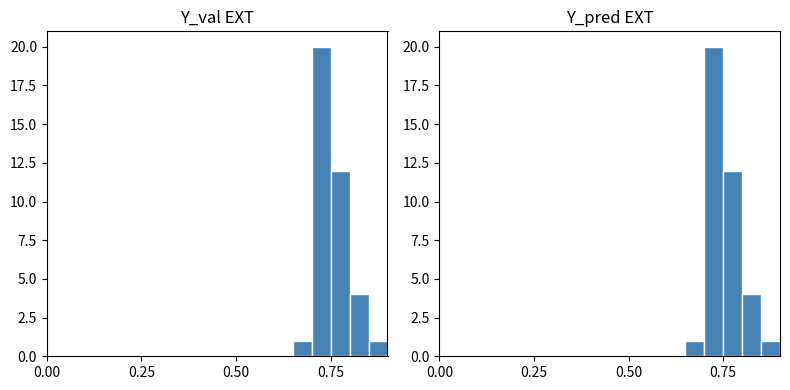

What are all the series names shown in the legend?

Y_val EXT, Y_pred EXT